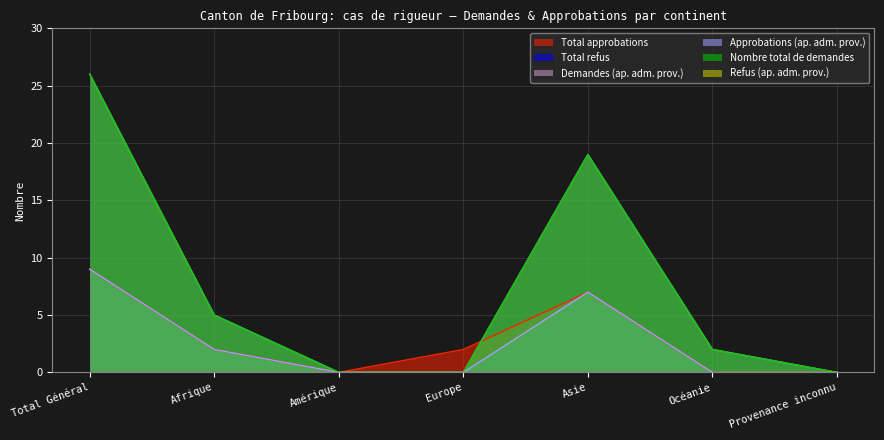

The Demandes (ap. adm. prov.) series shows 0 at Provenance inconnu. True or false?

True